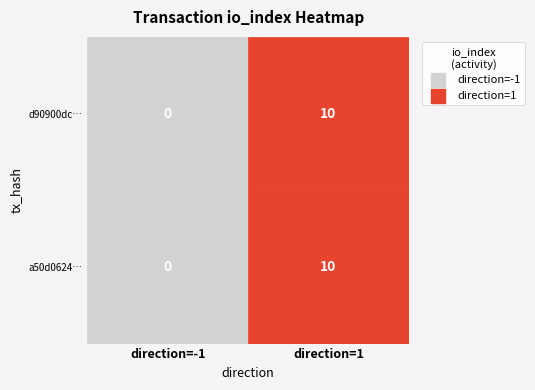

The value of d90900dc… at 0 is 0. True or false?

True